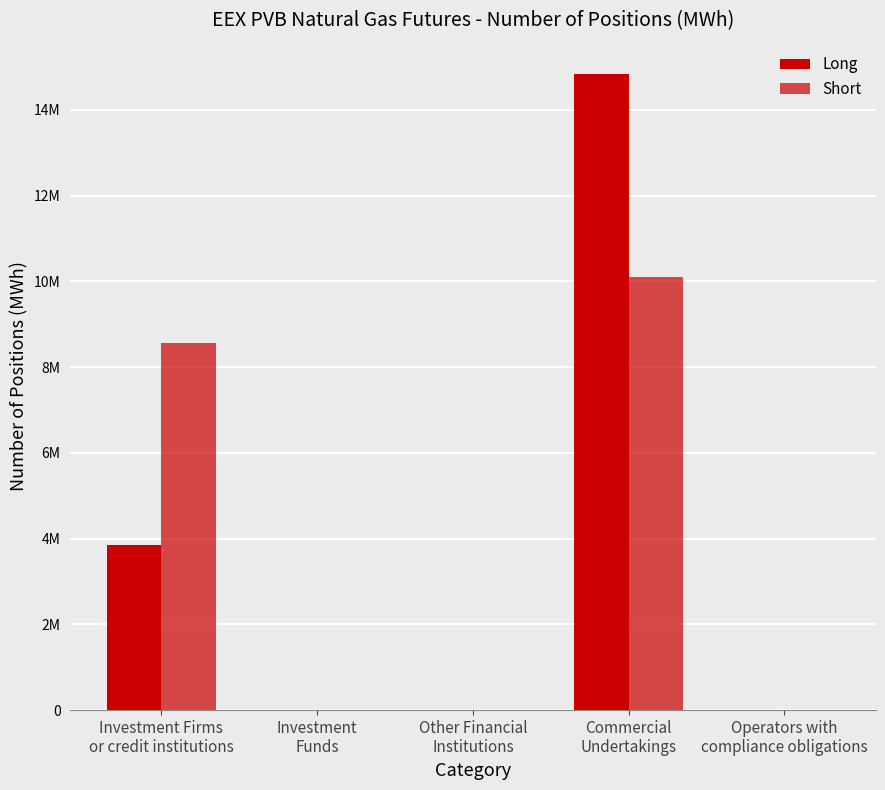

Where is Short nearest to the value 5056194?

Investment Firms
or credit institutions